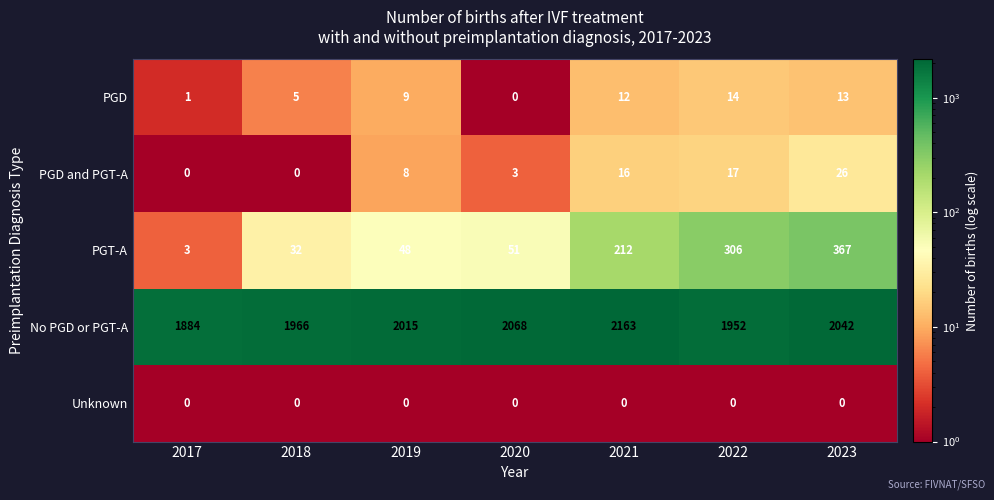

At how many categories does at least one series exceed 1882?

7